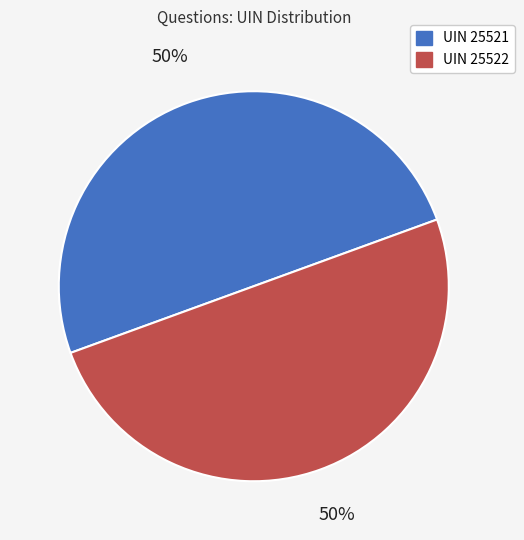

How many slices are in this pie chart?

2